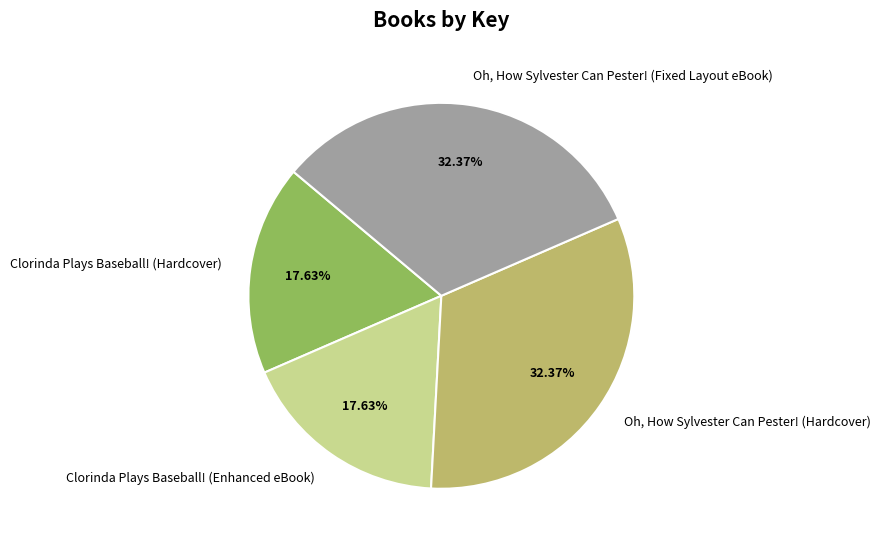

Between Clorinda Plays Baseball! (Hardcover) and Oh, How Sylvester Can Pester! (Fixed Layout eBook), which is larger?

Oh, How Sylvester Can Pester! (Fixed Layout eBook)